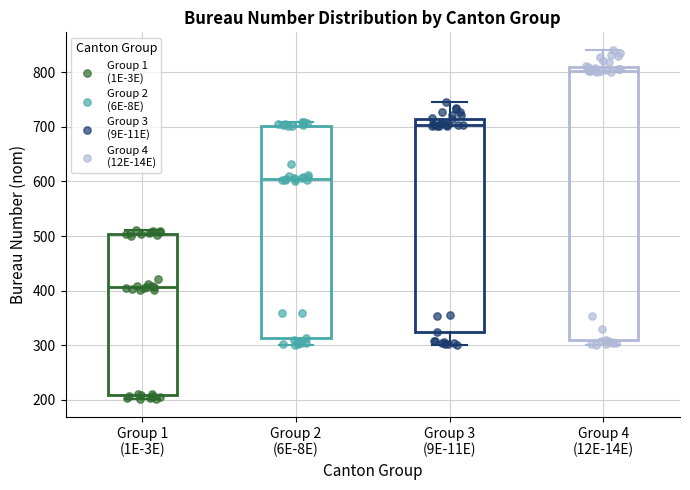

Where is the upper edge of the box for Group 1 (1E-3E) on the y-axis? The values are not printed on the chart, so give them approximately, as read against the axis.

500